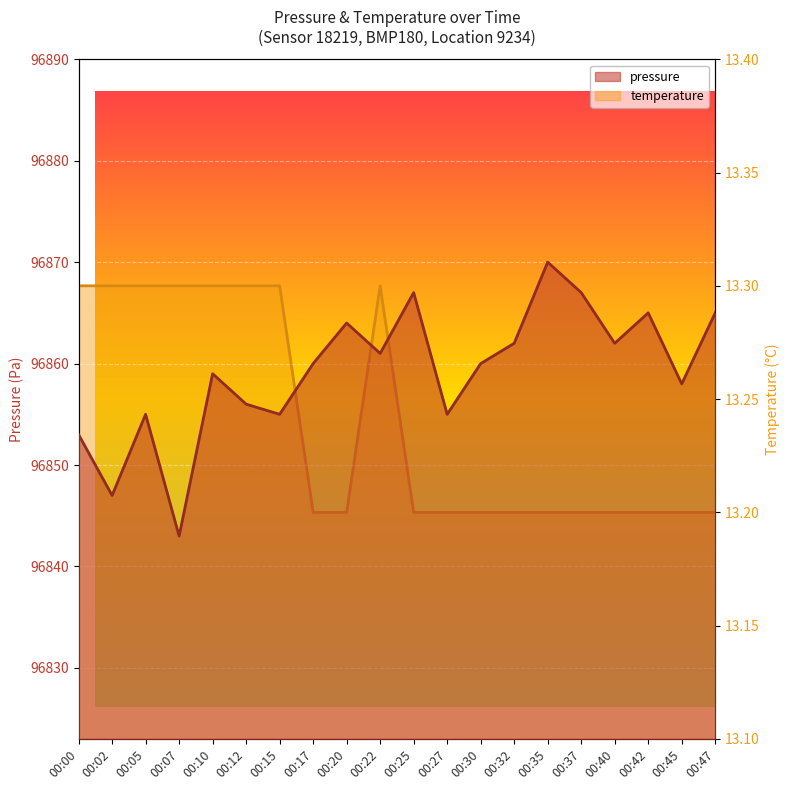

What is the difference between the pressure values at 00:47 and 00:32?

3.0